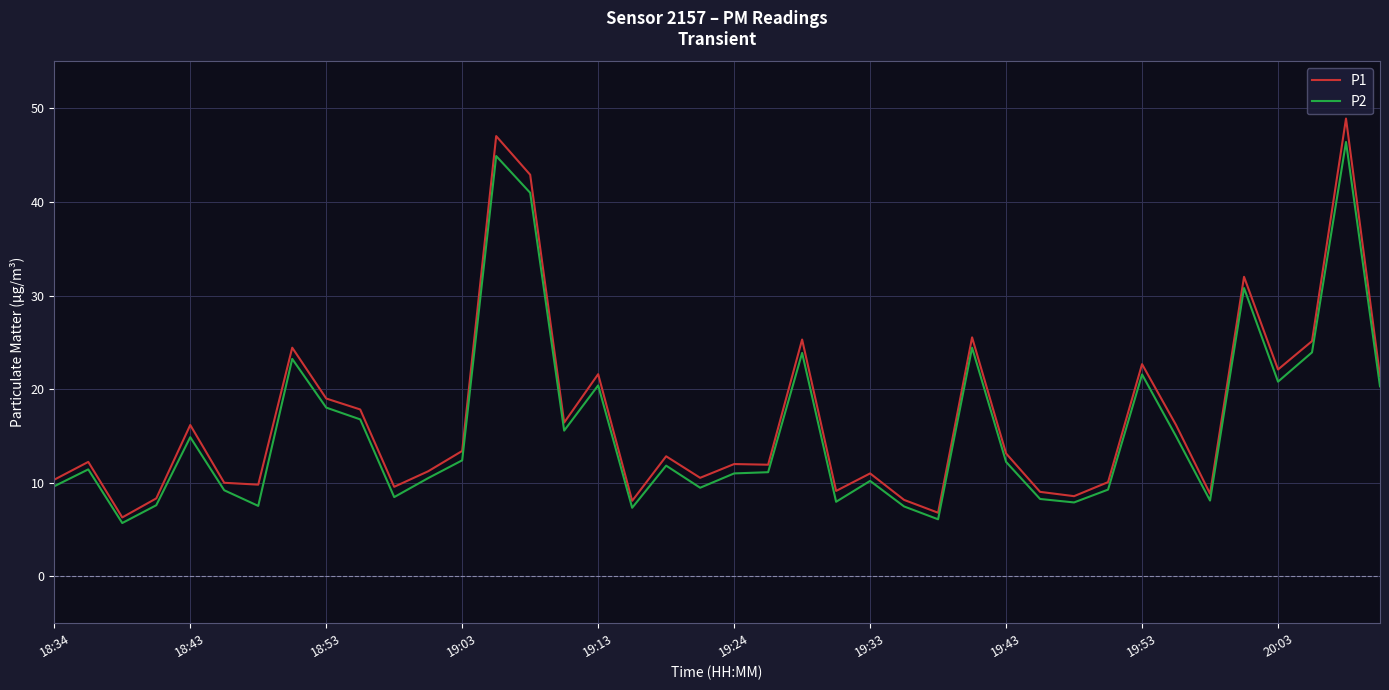

What is the lowest value of the P1 series?

6.3